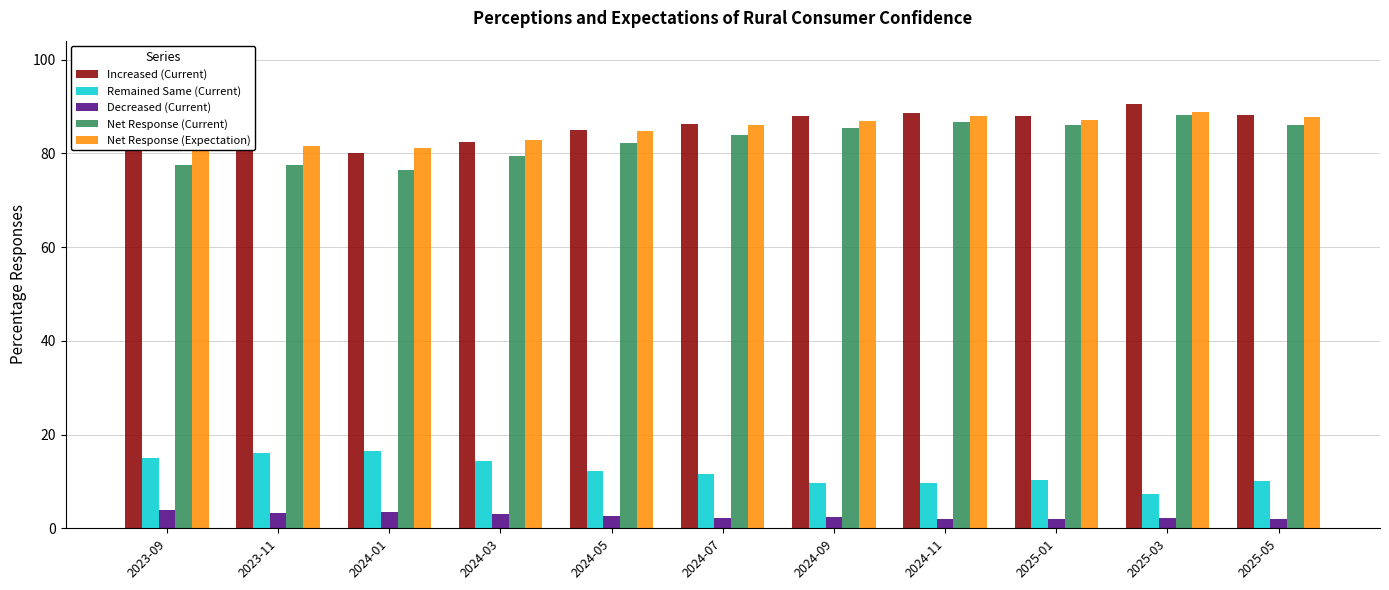

Is the value of Remained Same (Current) at 2024-05 greater than the value of Net Response (Expectation) at 2024-07?

No